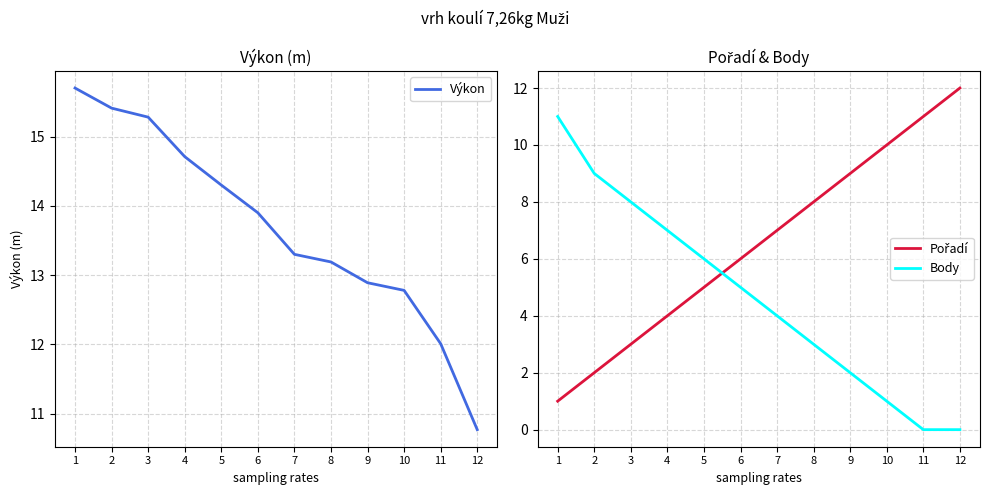

List the labels in order of Body value, smallest first.

11, 12, 10, 9, 8, 7, 6, 5, 4, 3, 2, 1